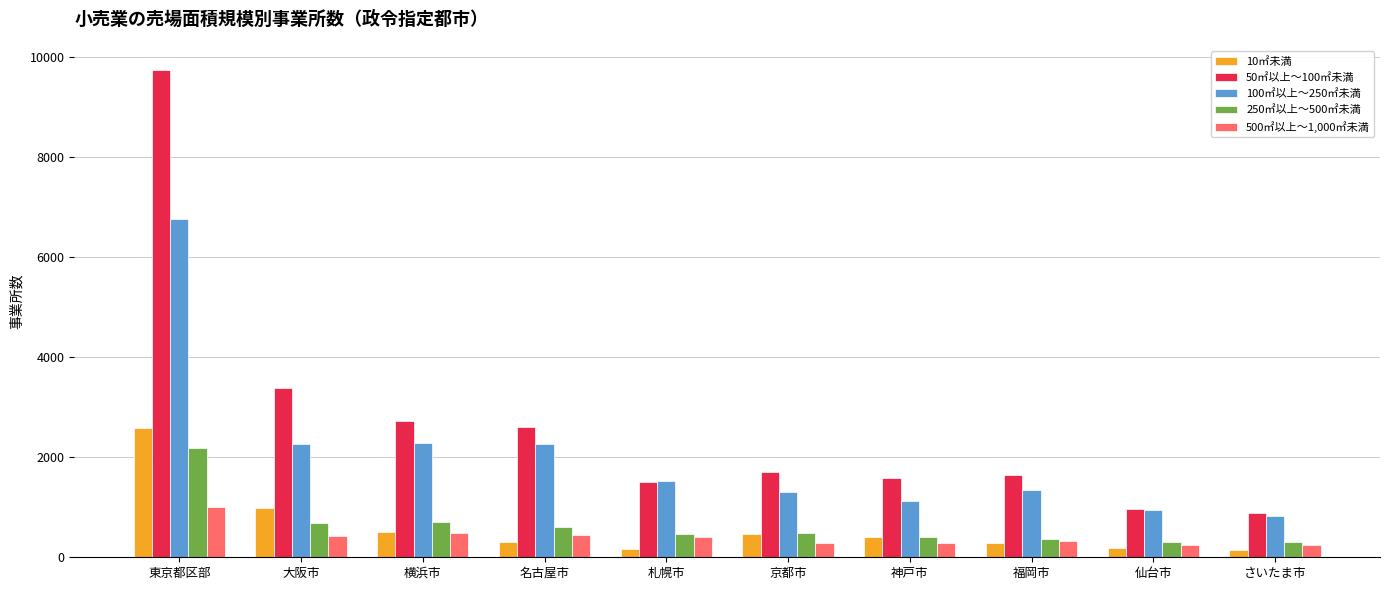

What is the value of the 10㎡未満 bar at the 1st from the left?

2582